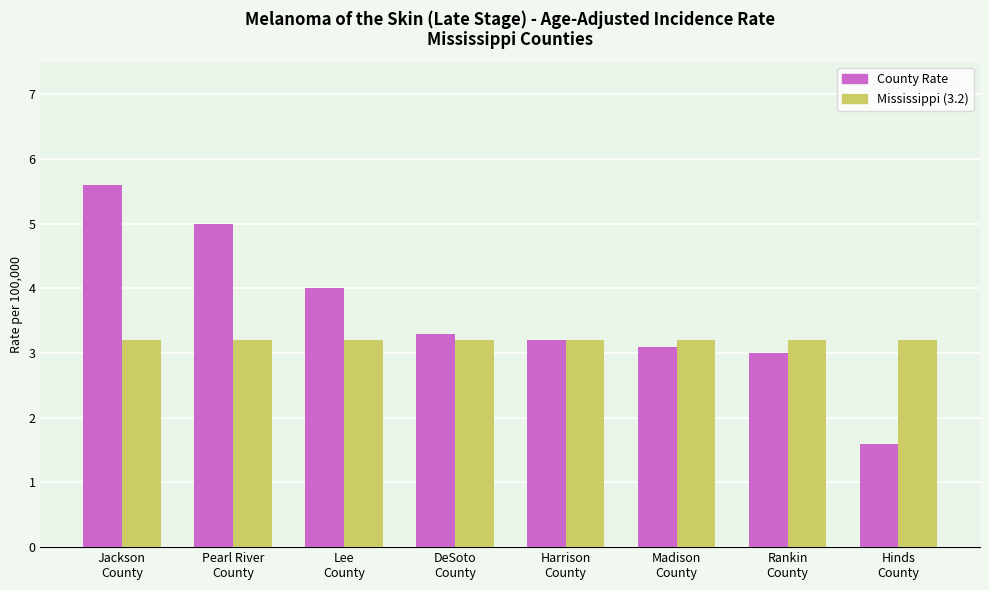

What is the minimum value shown in the chart?

1.6